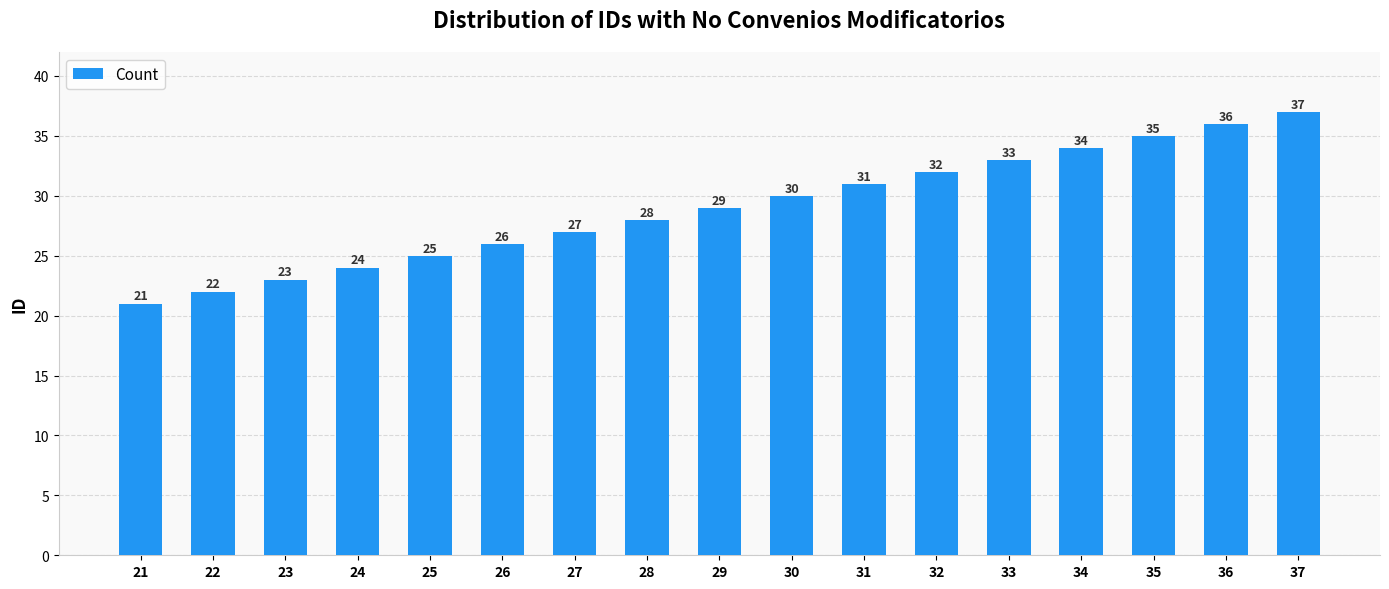

True or false: the data shows 10 at 22.

False